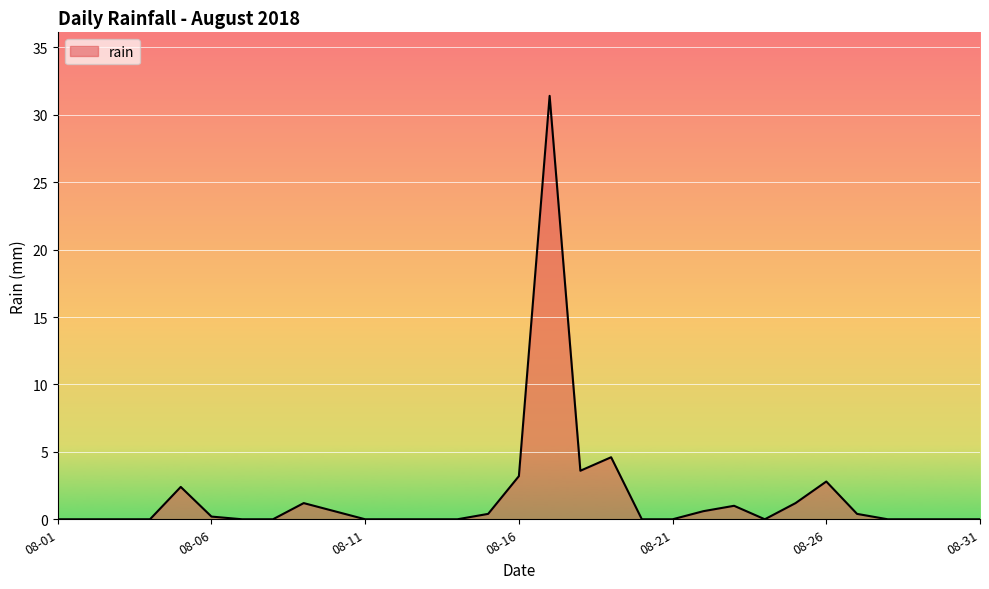

What is the sum of all values?

53.6